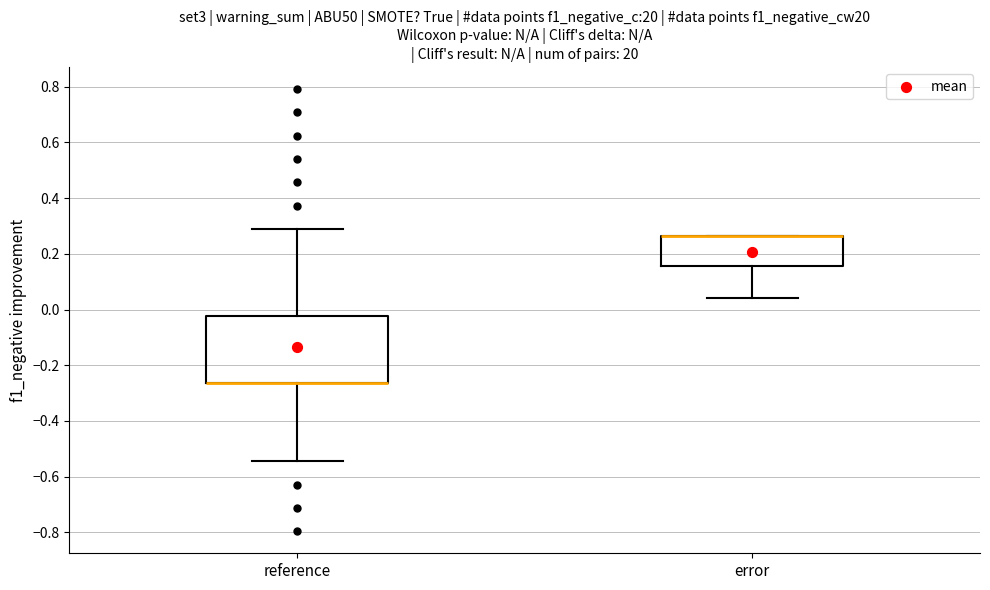

Where is the upper edge of the box for reference on the y-axis? The values are not printed on the chart, so give them approximately, as read against the axis.

-0.02